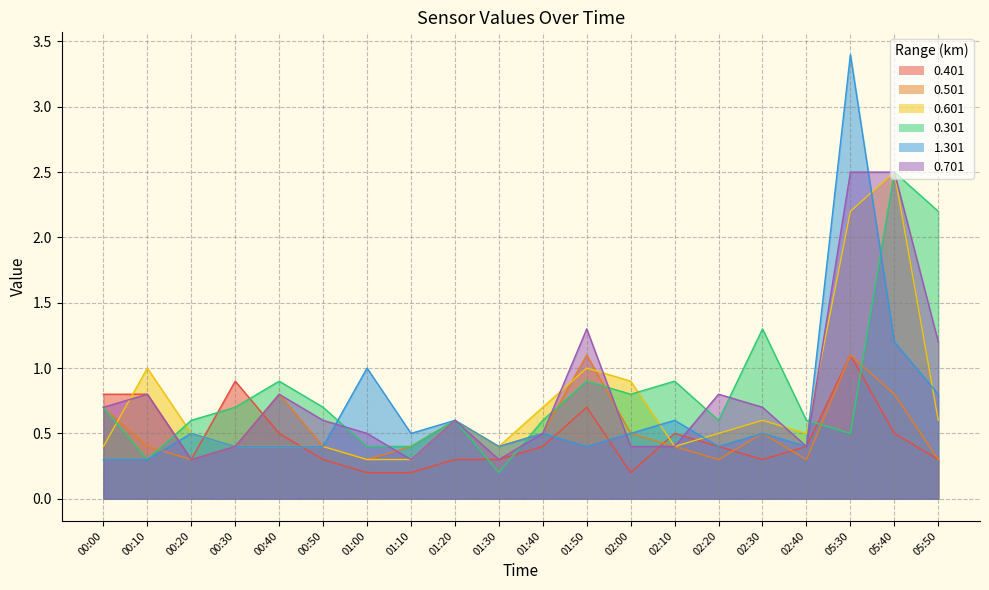

List the series in order of their peak value, highest first.

1.301, 0.601, 0.301, 0.701, 0.401, 0.501